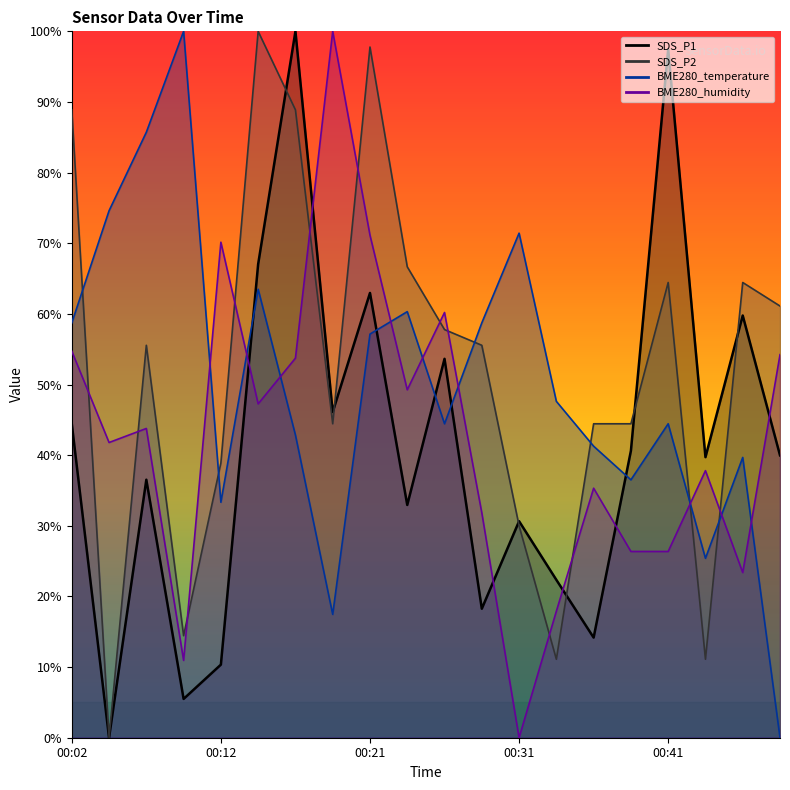

Which series has the widest spread of values?

SDS_P1